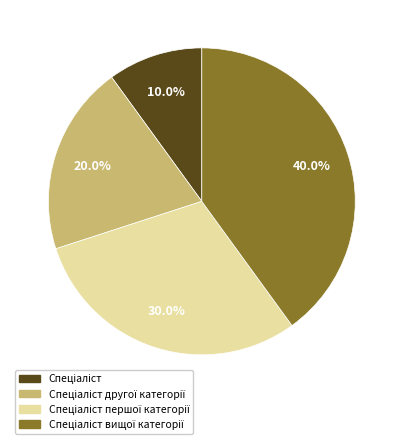

Does any single category account for the majority?

No